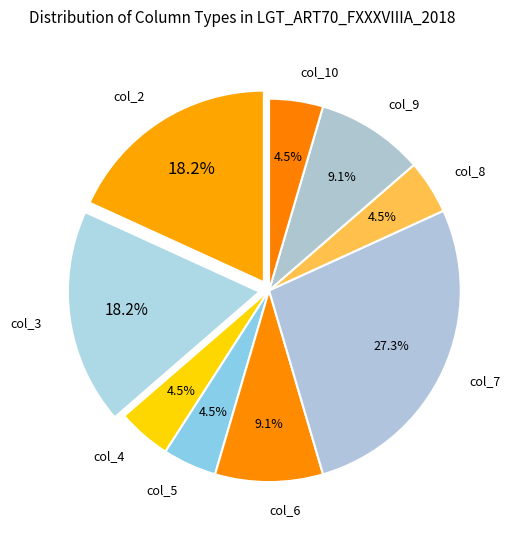

How many segments does this pie chart have?

9